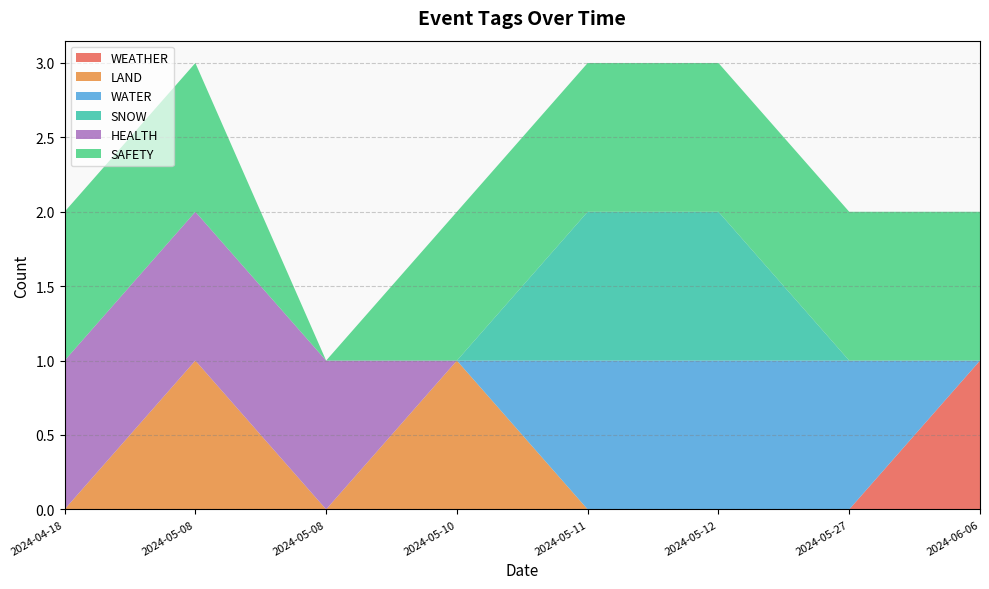

Reading left to right, transcribe all the data shown in this chart.

WEATHER: 2024-04-18=0	2024-05-08=0	2024-05-08=0	2024-05-10=0	2024-05-11=0	2024-05-12=0	2024-05-27=0	2024-06-06=1
LAND: 2024-04-18=0	2024-05-08=1	2024-05-08=0	2024-05-10=1	2024-05-11=0	2024-05-12=0	2024-05-27=0	2024-06-06=0
WATER: 2024-04-18=0	2024-05-08=0	2024-05-08=0	2024-05-10=0	2024-05-11=1	2024-05-12=1	2024-05-27=1	2024-06-06=0
SNOW: 2024-04-18=0	2024-05-08=0	2024-05-08=0	2024-05-10=0	2024-05-11=1	2024-05-12=1	2024-05-27=0	2024-06-06=0
HEALTH: 2024-04-18=1	2024-05-08=1	2024-05-08=1	2024-05-10=0	2024-05-11=0	2024-05-12=0	2024-05-27=0	2024-06-06=0
SAFETY: 2024-04-18=1	2024-05-08=1	2024-05-08=0	2024-05-10=1	2024-05-11=1	2024-05-12=1	2024-05-27=1	2024-06-06=1